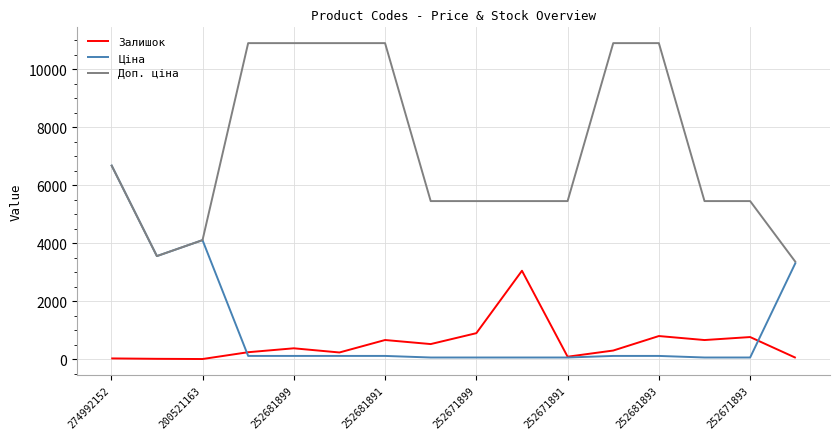

True or false: Доп. ціна and Залишок intersect in this chart.

False